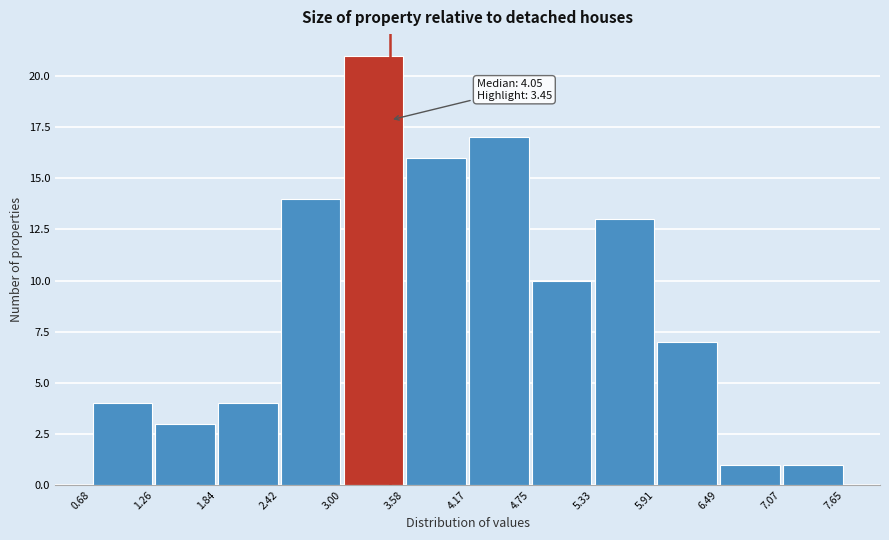

Which range on the x-axis has the tallest bar?

3.00 to 3.58